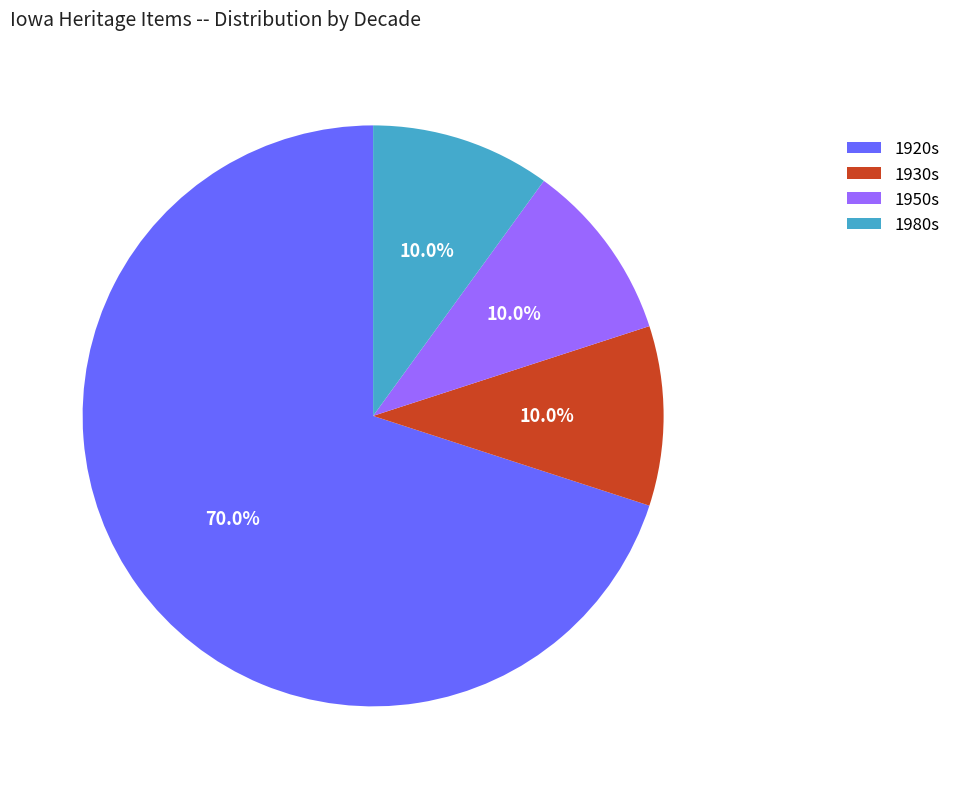

Which slice is the largest?

1920s